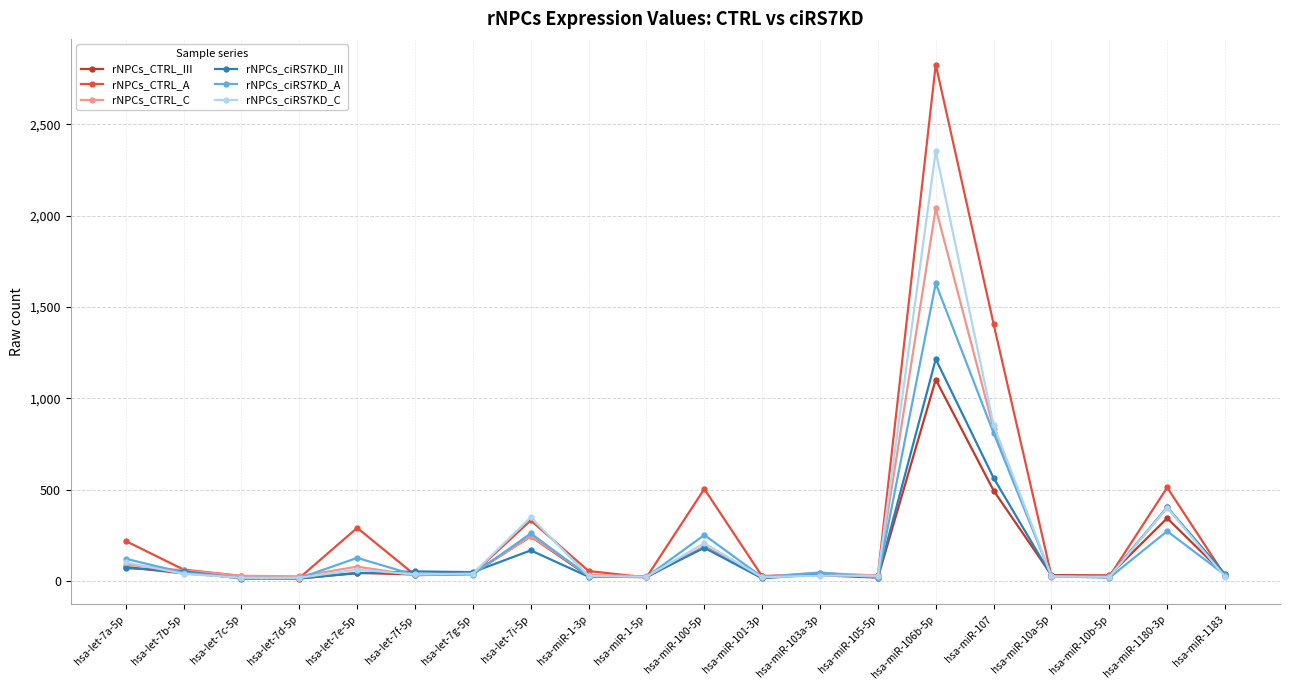

What is the approximate value of rNPCs_ciRS7KD_III at hsa-let-7a-5p?

72